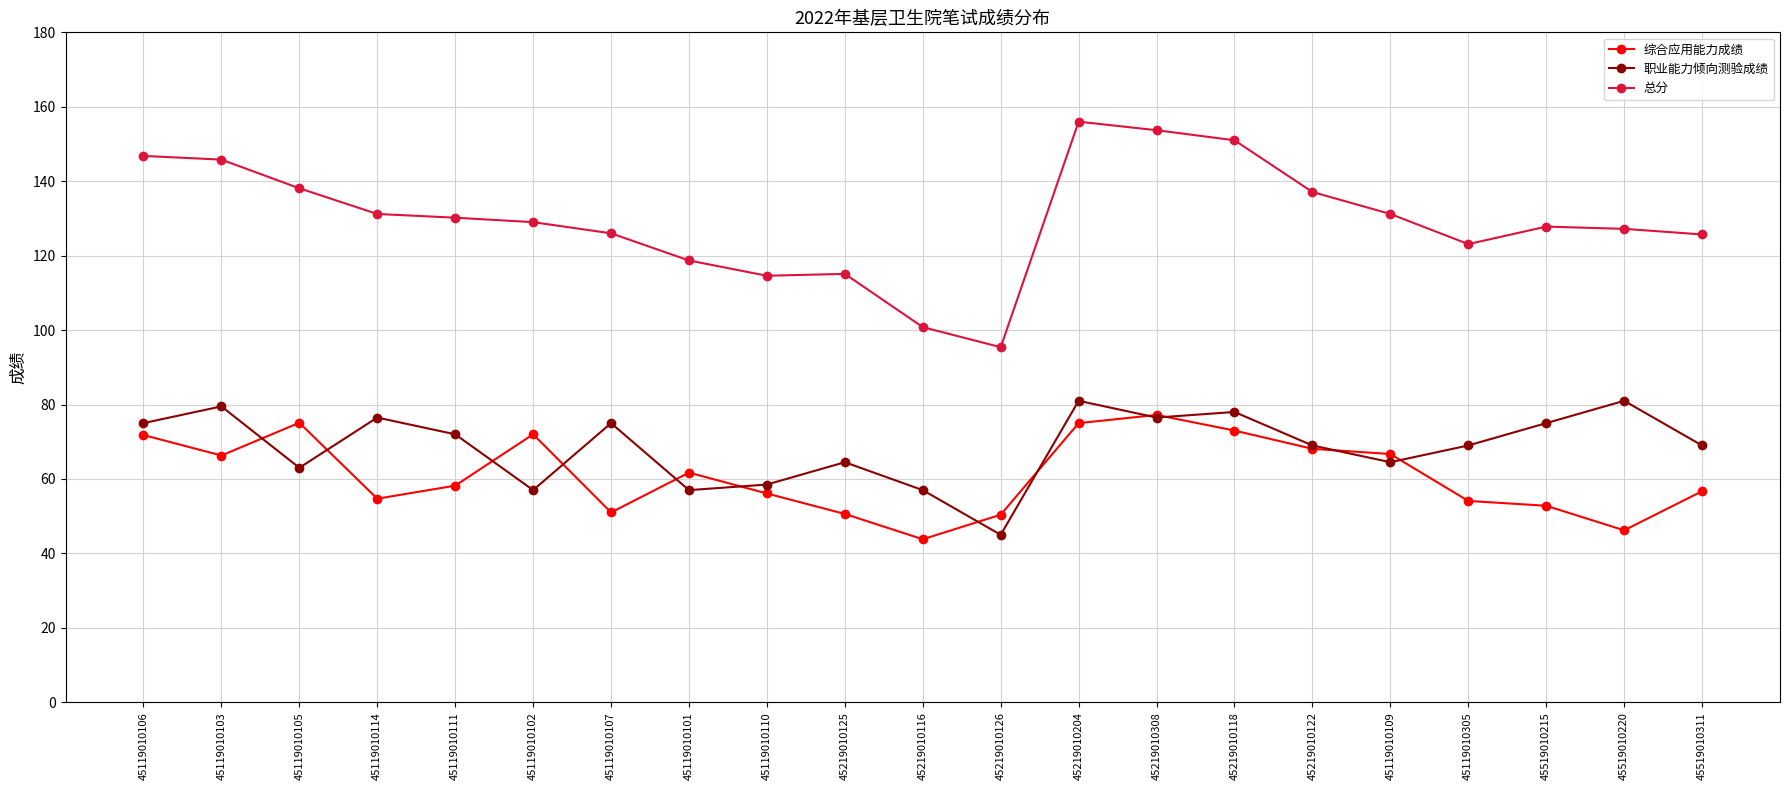

What is the sum of the 总分 values at 45119010111 and 45519010215?

258.0